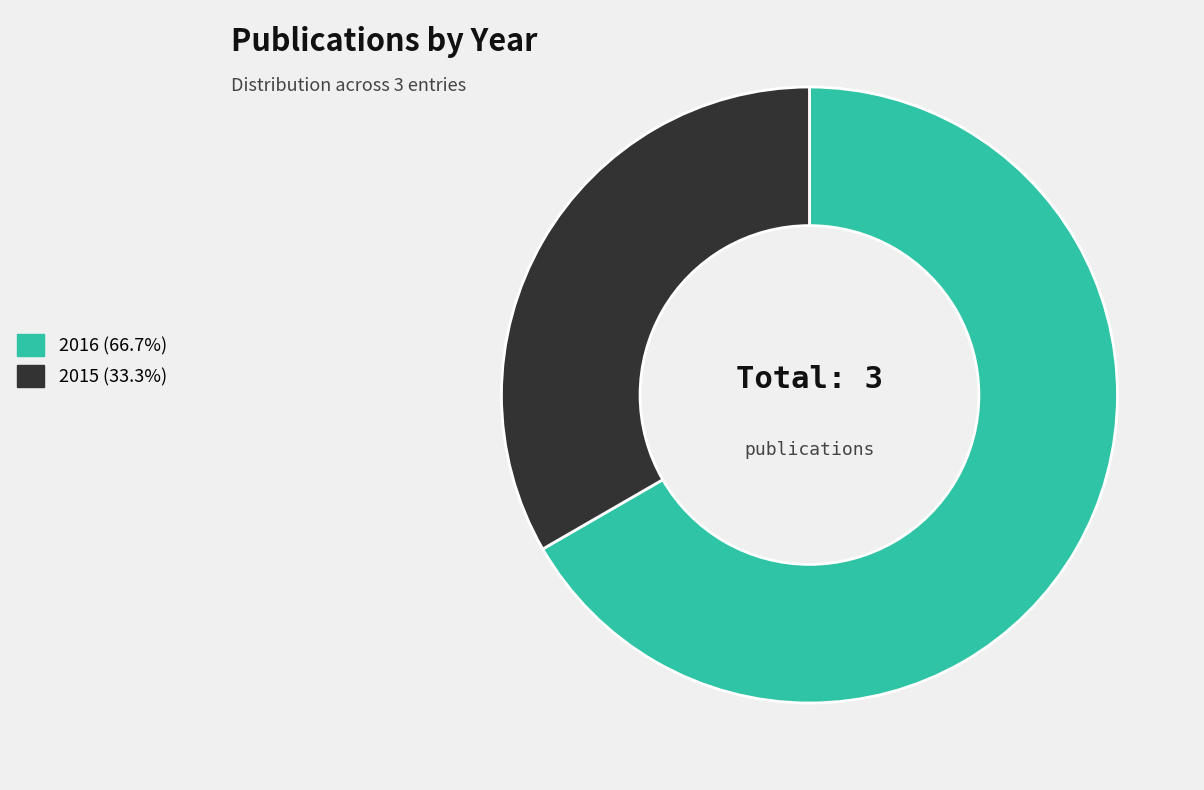

How many slices are in this pie chart?

2